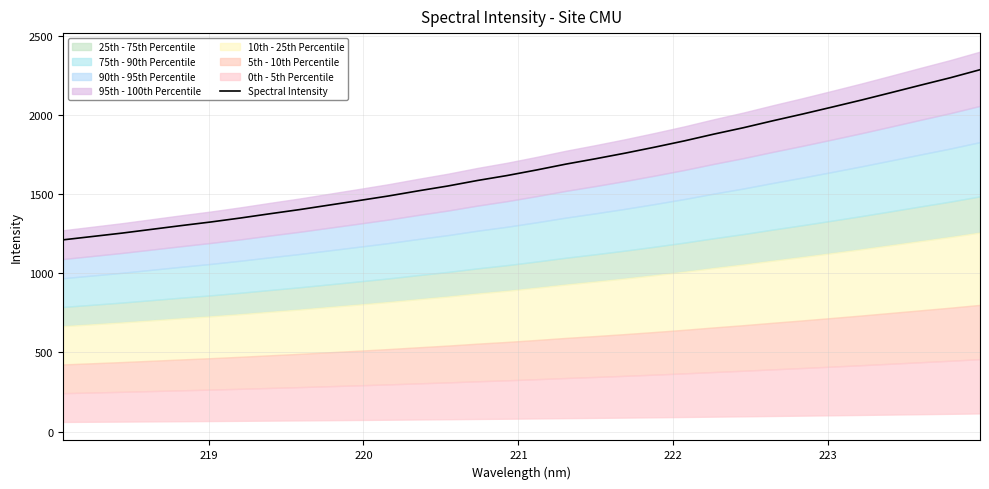

What is the sum of all values?

53673.9